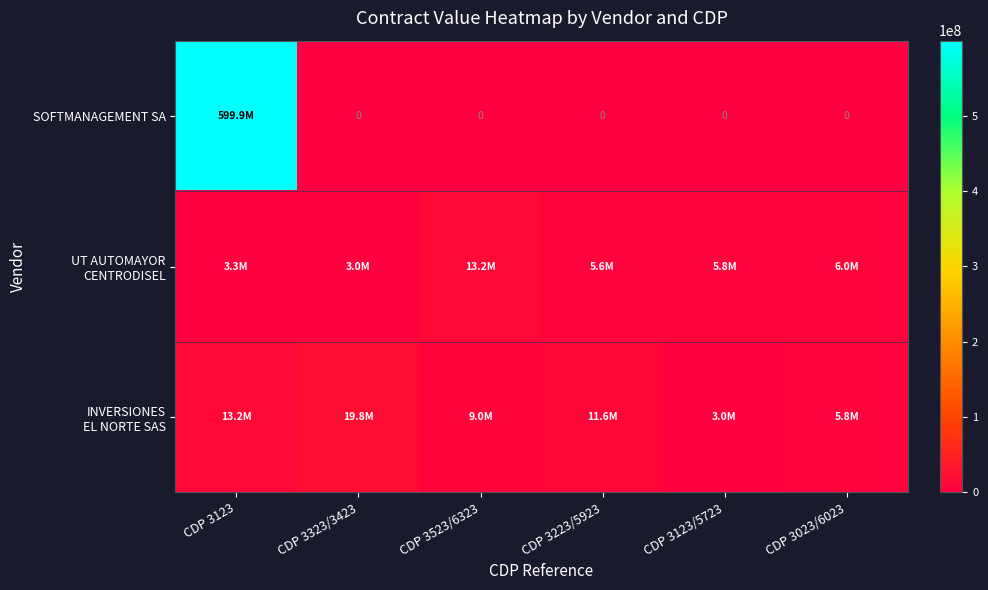

How many categories are shown in the chart?

6